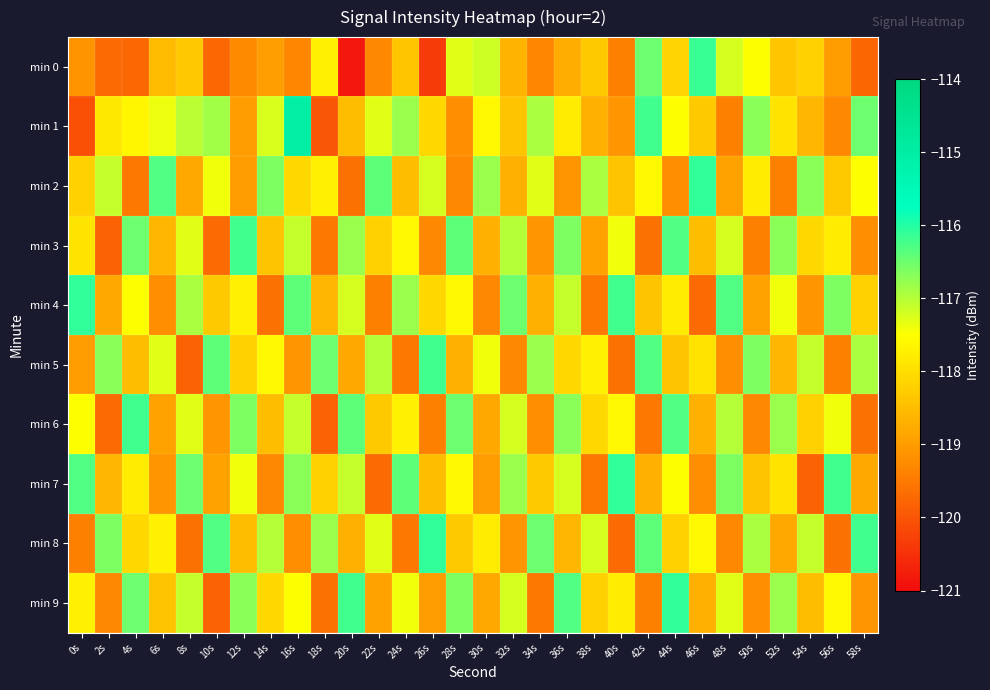

Reading left to right, extract all data points from this chart.

min 0: 0s=-119.1	2s=-119.7	4s=-119.7	6s=-118.5	8s=-118.3	10s=-119.7	12s=-119.3	14s=-119.0	16s=-119.3	18s=-117.7	20s=-120.8	22s=-119.3	24s=-118.4	26s=-120.4	28s=-117.3	30s=-117.1	32s=-118.6	34s=-119.3	36s=-118.8	38s=-118.3	40s=-119.4	42s=-116.5	44s=-118.2	46s=-116.1	48s=-117.2	50s=-117.5	52s=-118.4	54s=-118.2	56s=-119.0	58s=-119.8
min 1: 0s=-120.0	2s=-117.9	4s=-117.6	6s=-117.4	8s=-117.0	10s=-116.9	12s=-119.0	14s=-117.3	16s=-115.1	18s=-120.0	20s=-118.5	22s=-117.3	24s=-116.8	26s=-118.1	28s=-119.2	30s=-117.6	32s=-118.4	34s=-116.9	36s=-117.8	38s=-118.7	40s=-119.1	42s=-116.2	44s=-117.5	46s=-118.3	48s=-119.4	50s=-116.7	52s=-117.9	54s=-118.6	56s=-119.3	58s=-116.5
min 2: 0s=-118.2	2s=-117.1	4s=-119.5	6s=-116.3	8s=-118.8	10s=-117.4	12s=-119.0	14s=-116.6	16s=-118.1	18s=-117.7	20s=-119.6	22s=-116.4	24s=-118.5	26s=-117.2	28s=-119.3	30s=-116.8	32s=-118.7	34s=-117.3	36s=-119.1	38s=-116.9	40s=-118.4	42s=-117.6	44s=-119.2	46s=-116.1	48s=-118.9	50s=-117.8	52s=-119.4	54s=-116.7	56s=-118.3	58s=-117.5
min 3: 0s=-117.9	2s=-119.8	4s=-116.5	6s=-118.6	8s=-117.3	10s=-119.7	12s=-116.2	14s=-118.4	16s=-117.1	18s=-119.5	20s=-116.8	22s=-118.2	24s=-117.6	26s=-119.3	28s=-116.4	30s=-118.7	32s=-117.0	34s=-119.1	36s=-116.6	38s=-118.9	40s=-117.4	42s=-119.6	44s=-116.3	46s=-118.5	48s=-117.2	50s=-119.4	52s=-116.7	54s=-118.1	56s=-117.8	58s=-119.2
min 4: 0s=-116.1	2s=-118.8	4s=-117.5	6s=-119.2	8s=-116.9	10s=-118.3	12s=-117.7	14s=-119.6	16s=-116.4	18s=-118.6	20s=-117.2	22s=-119.4	24s=-116.8	26s=-118.1	28s=-117.6	30s=-119.3	32s=-116.5	34s=-118.7	36s=-117.1	38s=-119.5	40s=-116.2	42s=-118.4	44s=-117.8	46s=-119.7	48s=-116.3	50s=-118.9	52s=-117.4	54s=-119.1	56s=-116.6	58s=-118.2
min 5: 0s=-119.0	2s=-116.7	4s=-118.5	6s=-117.3	8s=-119.8	10s=-116.4	12s=-118.2	14s=-117.6	16s=-119.1	18s=-116.5	20s=-118.8	22s=-117.0	24s=-119.5	26s=-116.2	28s=-118.7	30s=-117.4	32s=-119.3	34s=-116.8	36s=-118.1	38s=-117.7	40s=-119.6	42s=-116.3	44s=-118.4	46s=-117.9	48s=-119.2	50s=-116.6	52s=-118.6	54s=-117.1	56s=-119.4	58s=-116.9
min 6: 0s=-117.5	2s=-119.7	4s=-116.2	6s=-118.9	8s=-117.3	10s=-119.1	12s=-116.6	14s=-118.5	16s=-117.1	18s=-119.8	20s=-116.4	22s=-118.3	24s=-117.7	26s=-119.4	28s=-116.5	30s=-118.8	32s=-117.2	34s=-119.2	36s=-116.7	38s=-118.1	40s=-117.6	42s=-119.5	44s=-116.3	46s=-118.7	48s=-117.0	50s=-119.3	52s=-116.8	54s=-118.2	56s=-117.4	58s=-119.6
min 7: 0s=-116.3	2s=-118.6	4s=-117.8	6s=-119.1	8s=-116.5	10s=-118.9	12s=-117.4	14s=-119.3	16s=-116.7	18s=-118.2	20s=-117.1	22s=-119.7	24s=-116.4	26s=-118.5	28s=-117.6	30s=-119.0	32s=-116.8	34s=-118.3	36s=-117.2	38s=-119.5	40s=-116.1	42s=-118.7	44s=-117.5	46s=-119.2	48s=-116.6	50s=-118.4	52s=-117.9	54s=-119.8	56s=-116.2	58s=-118.8
min 8: 0s=-119.4	2s=-116.6	4s=-118.1	6s=-117.7	8s=-119.6	10s=-116.3	12s=-118.5	14s=-117.0	16s=-119.2	18s=-116.8	20s=-118.7	22s=-117.3	24s=-119.5	26s=-116.1	28s=-118.3	30s=-117.8	32s=-119.1	34s=-116.5	36s=-118.6	38s=-117.2	40s=-119.7	42s=-116.4	44s=-118.2	46s=-117.6	48s=-119.3	50s=-116.9	52s=-118.8	54s=-117.1	56s=-119.6	58s=-116.2
min 9: 0s=-117.7	2s=-119.3	4s=-116.5	6s=-118.4	8s=-117.1	10s=-119.8	12s=-116.7	14s=-118.1	16s=-117.5	18s=-119.6	20s=-116.2	22s=-118.9	24s=-117.4	26s=-119.0	28s=-116.6	30s=-118.8	32s=-117.2	34s=-119.5	36s=-116.3	38s=-118.2	40s=-117.8	42s=-119.4	44s=-116.1	46s=-118.7	48s=-117.3	50s=-119.2	52s=-116.8	54s=-118.5	56s=-117.6	58s=-119.1